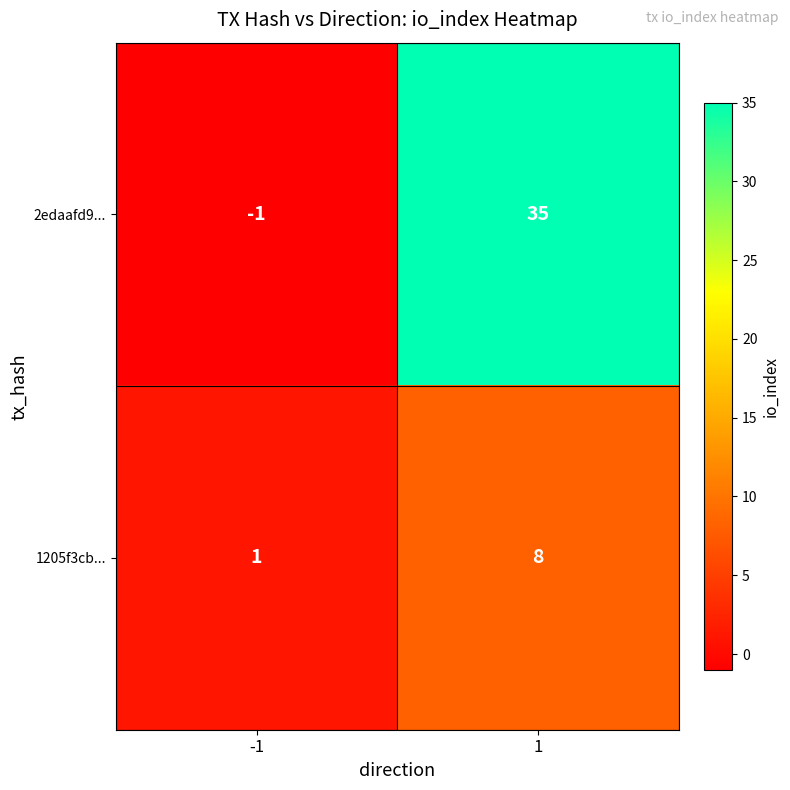

What is the spread (max minus min) of values at -1?

2